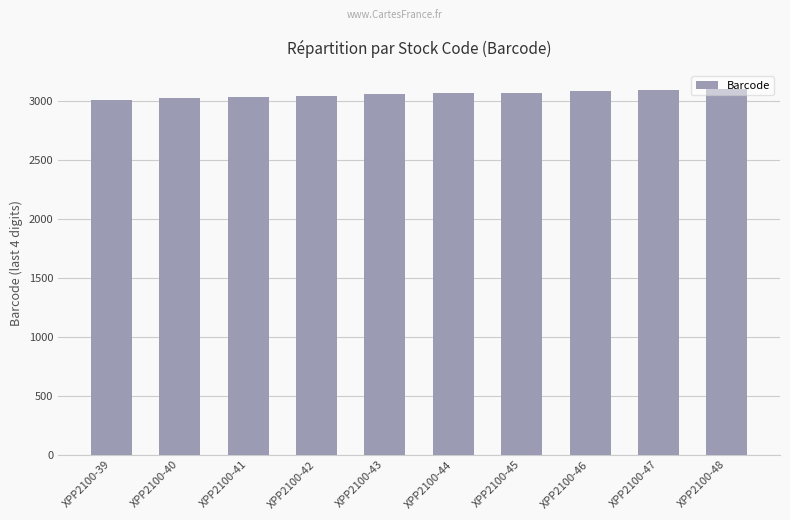

Approximately how many times larger is the value at XPP2100-41 compared to XPP2100-39?

1.0